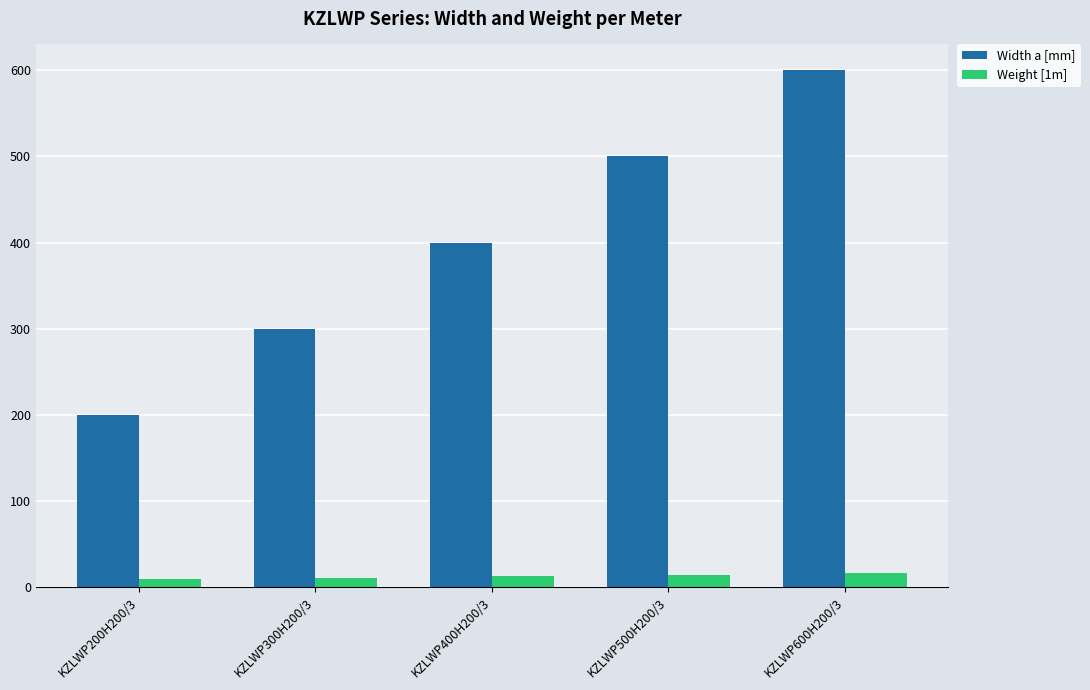

How many groups of bars are there?

5